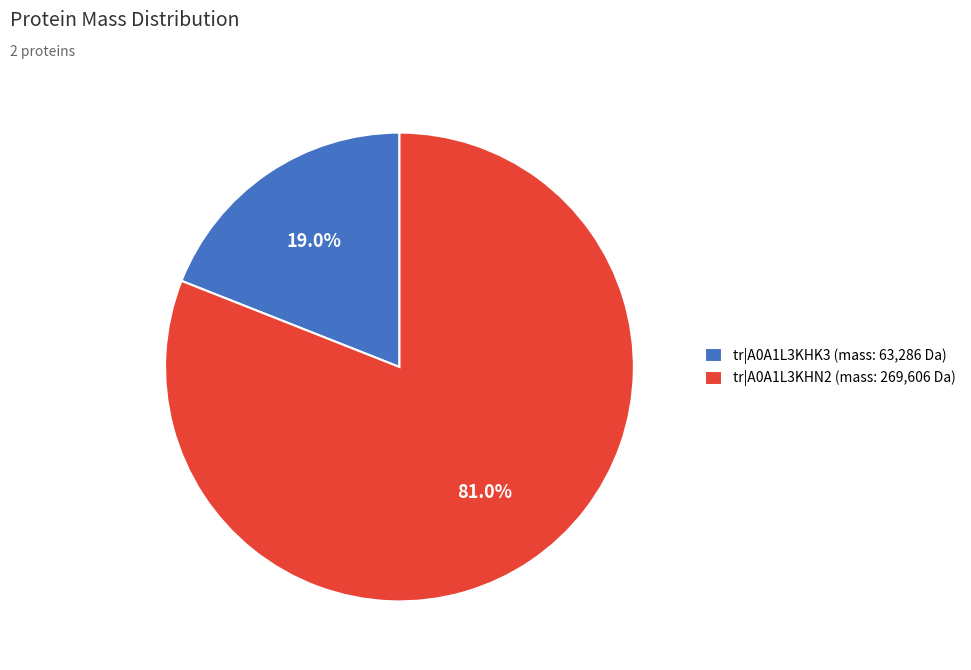

Rank the categories by value from highest to lowest.

tr|A0A1L3KHN2 (mass: 269,606 Da), tr|A0A1L3KHK3 (mass: 63,286 Da)